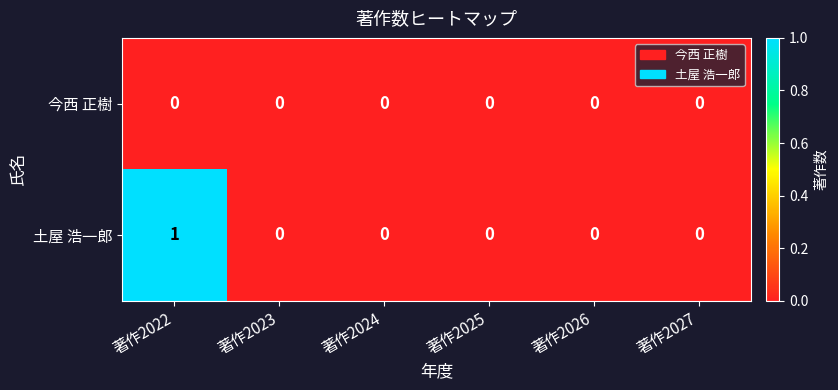

List the series in order of their peak value, highest first.

土屋 浩一郎, 今西 正樹